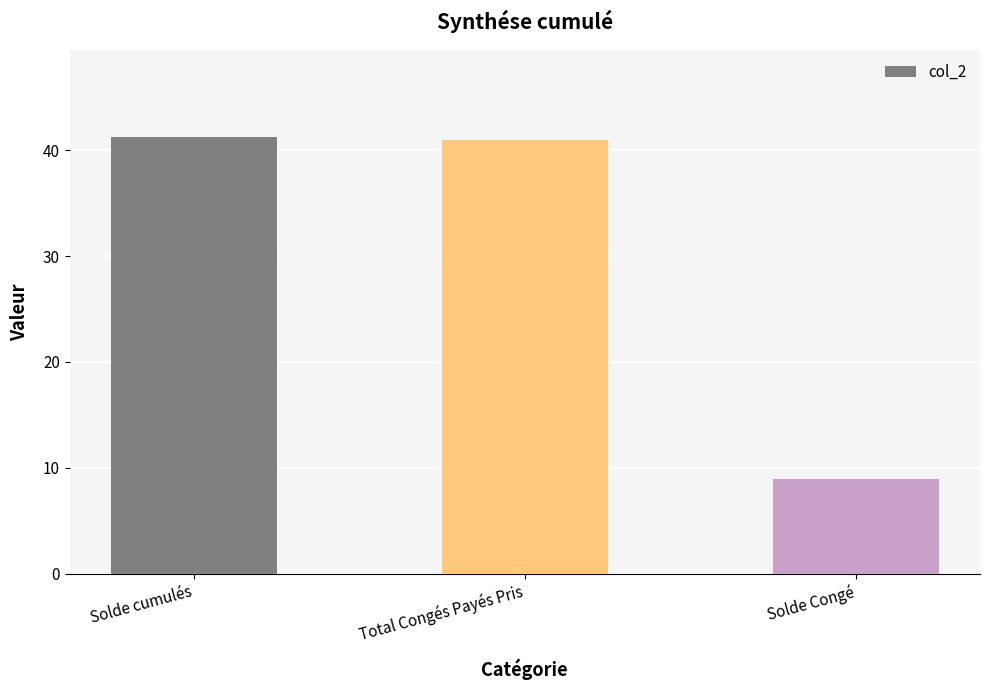

Is it true that the value at Solde cumulés is 27.1?

False